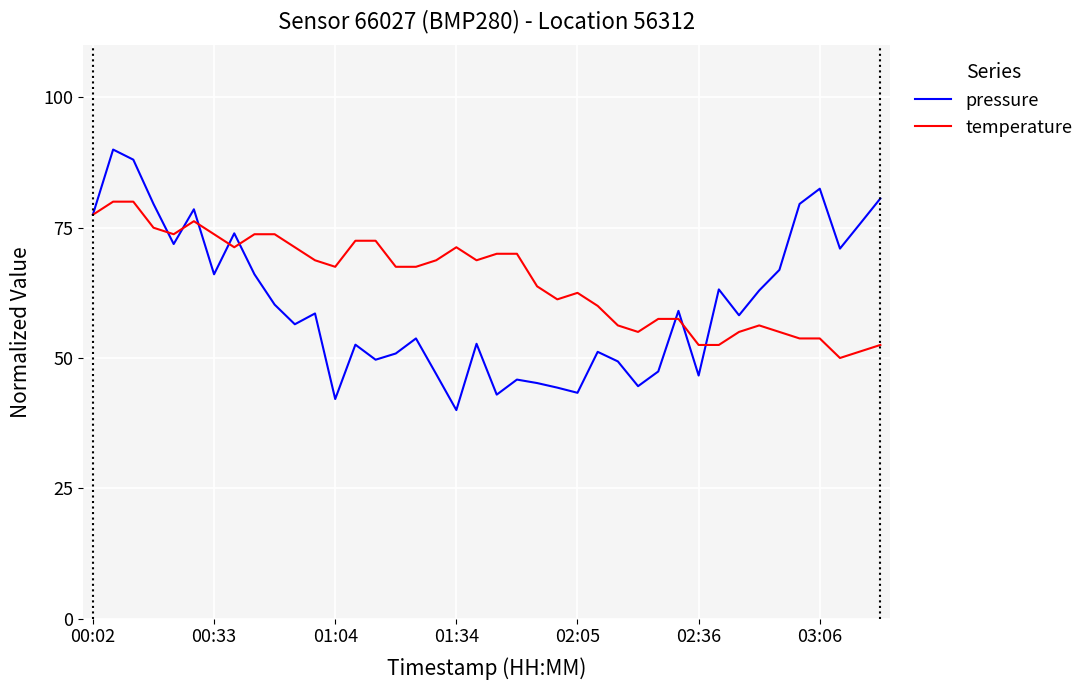

List the series in order of their overall mean, lowest first.

pressure, temperature